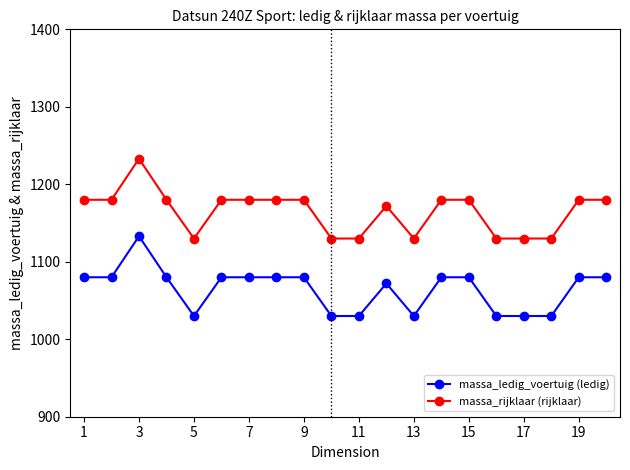

What is the greatest value displayed?

1233